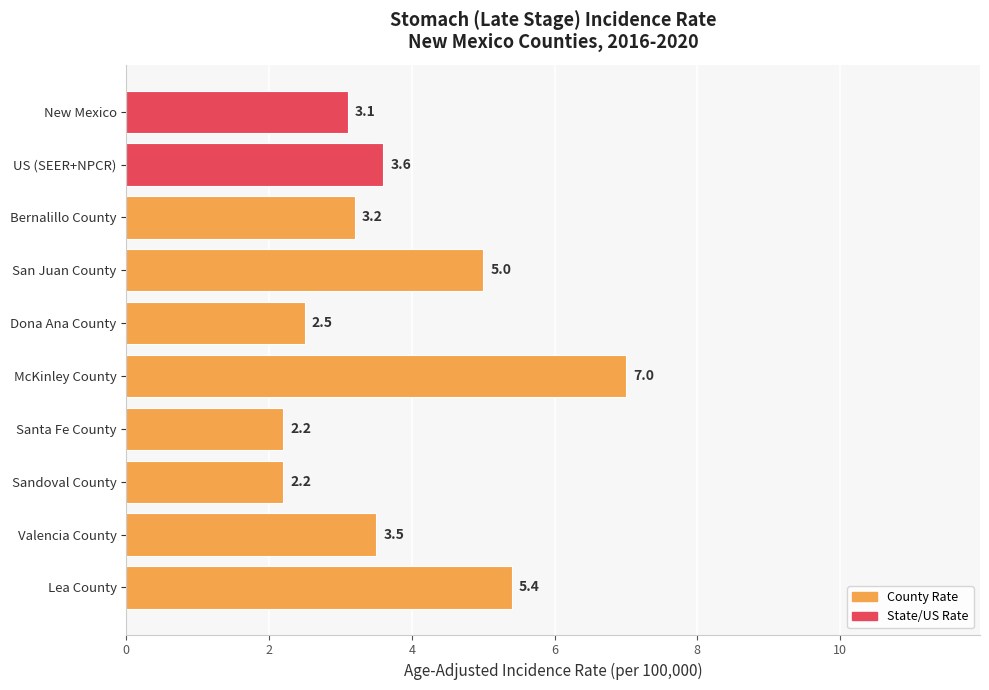

What is the smallest value displayed?

2.2